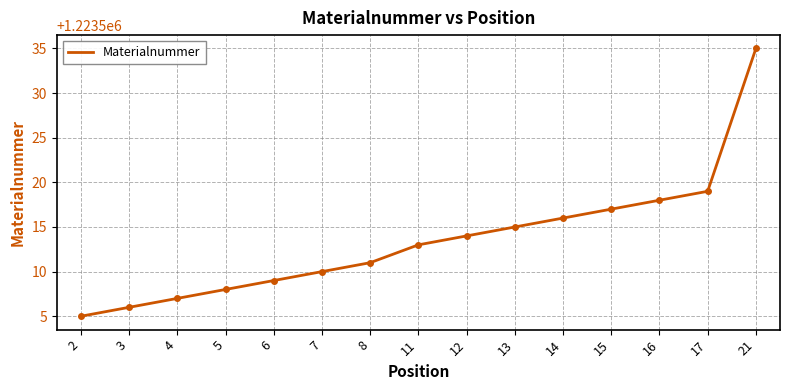

What is the difference between the maximum and minimum values?

30